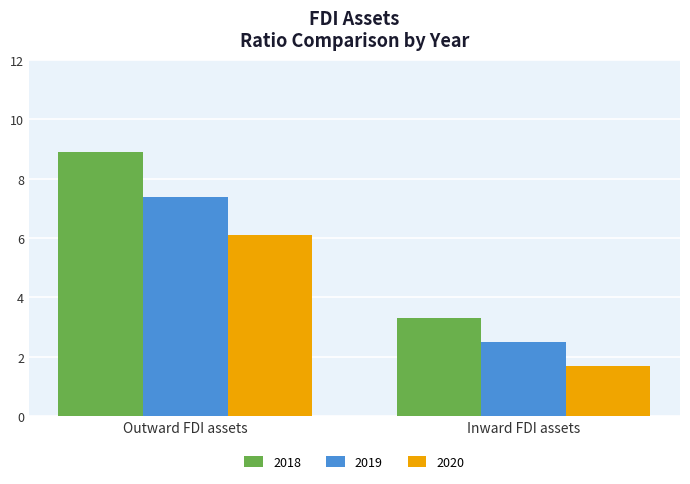

What is the total value across all series at Inward FDI assets?

7.5